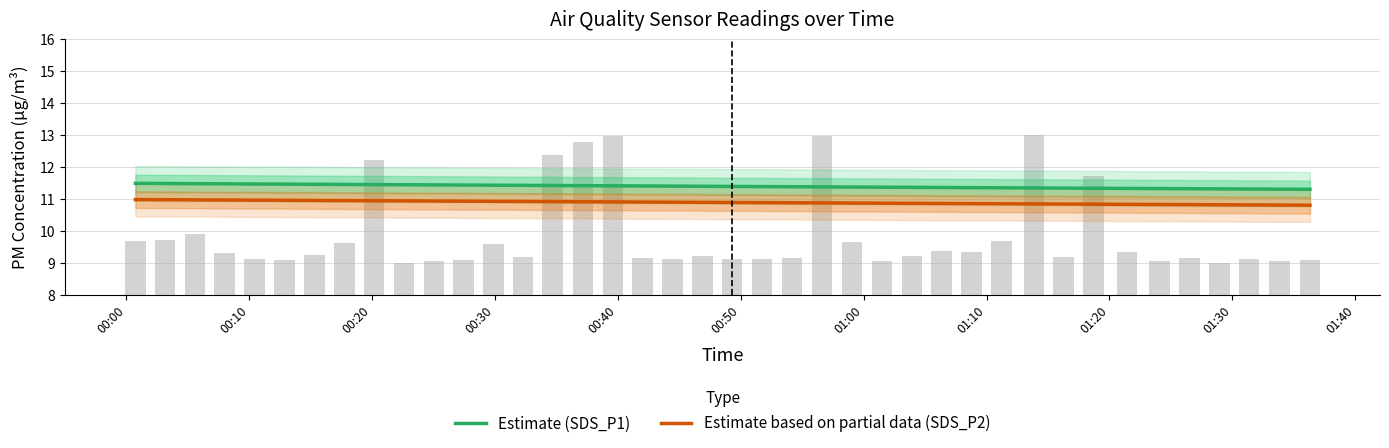

Rank the series by their maximum value, from lowest to highest.

Estimate based on partial data (SDS_P2), Estimate (SDS_P1)